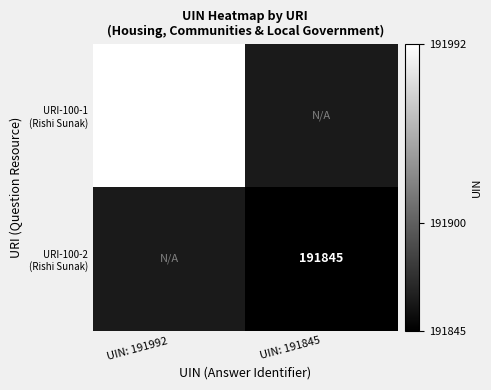

Is it true that URI-100-2 (Rishi Sunak) equals 191845.0 at UIN: 191845?

True